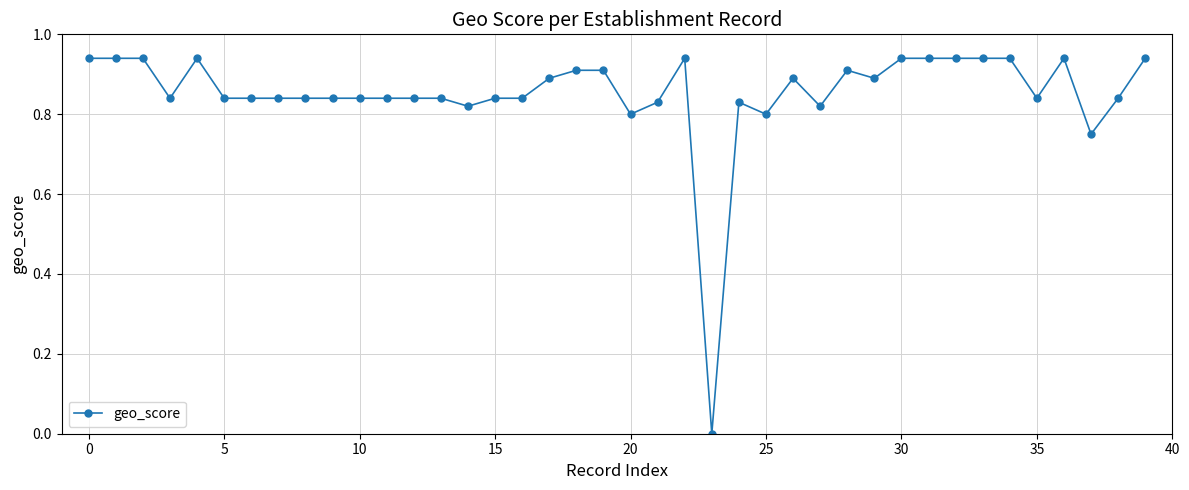

What is the sum of all values?

34.1